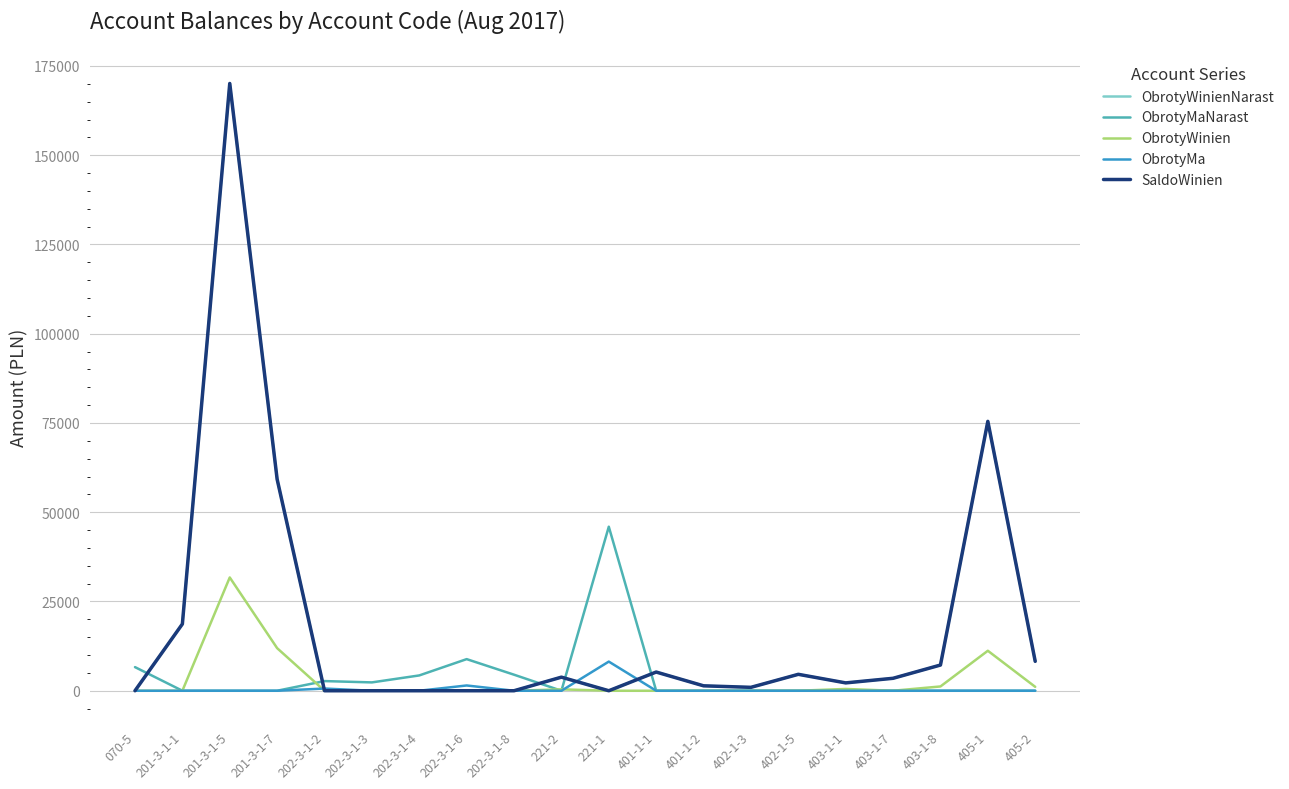

What is the average value of the ObrotyWinienNarast series?

18030.9